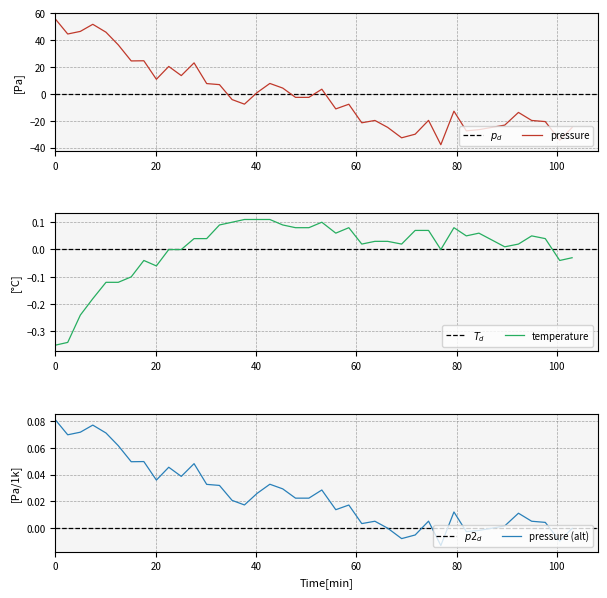

How many intersections are there between temperature and pressure?

5